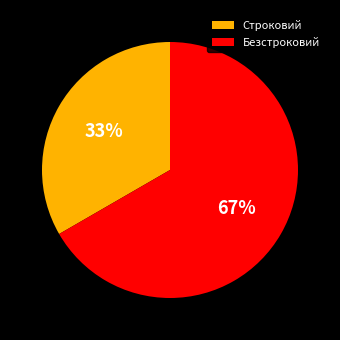

Count the number of slices in the pie.

2